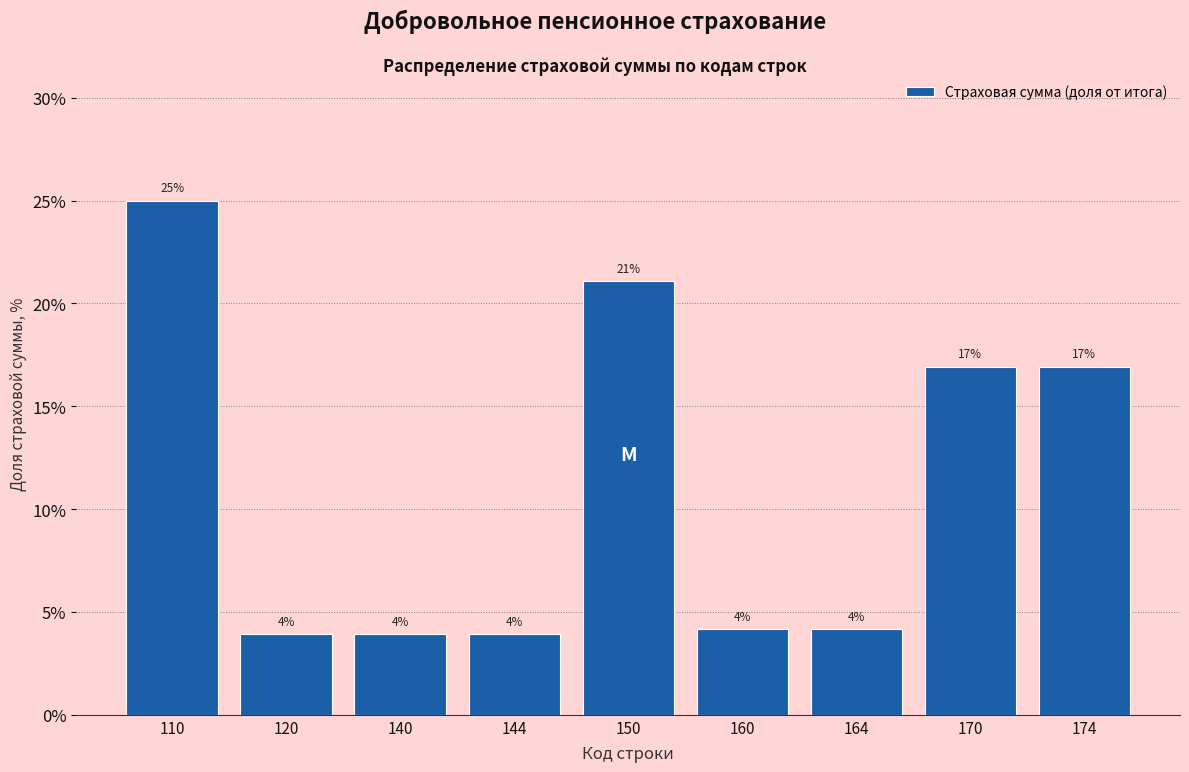

Does the chart contain any negative values?

No